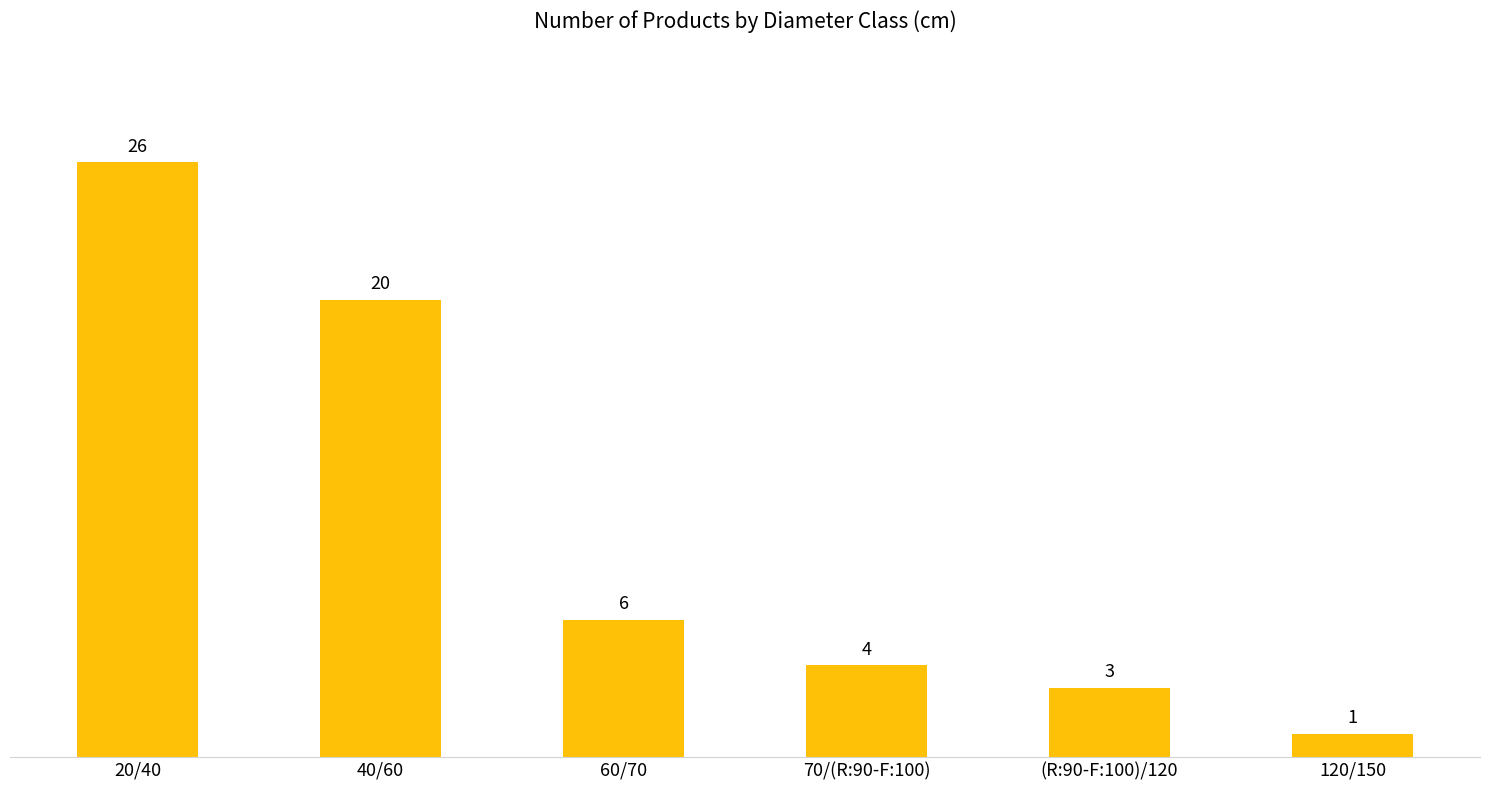

What is the label of the 2nd bar from the right?

(R:90-F:100)/120